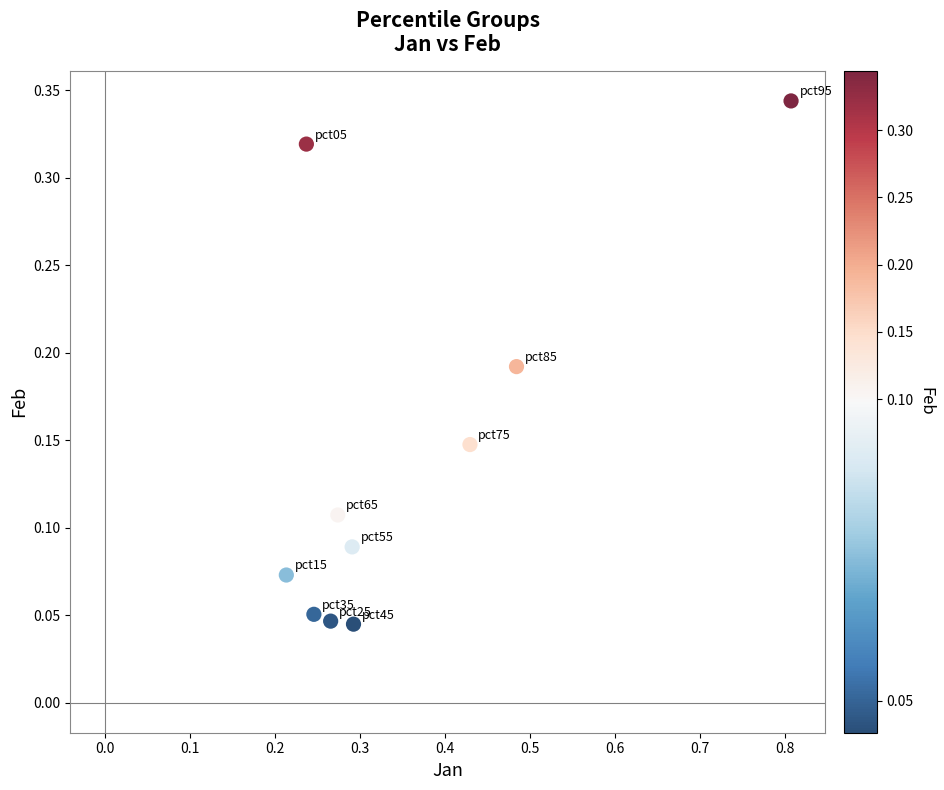

What is the average X value?

0.4